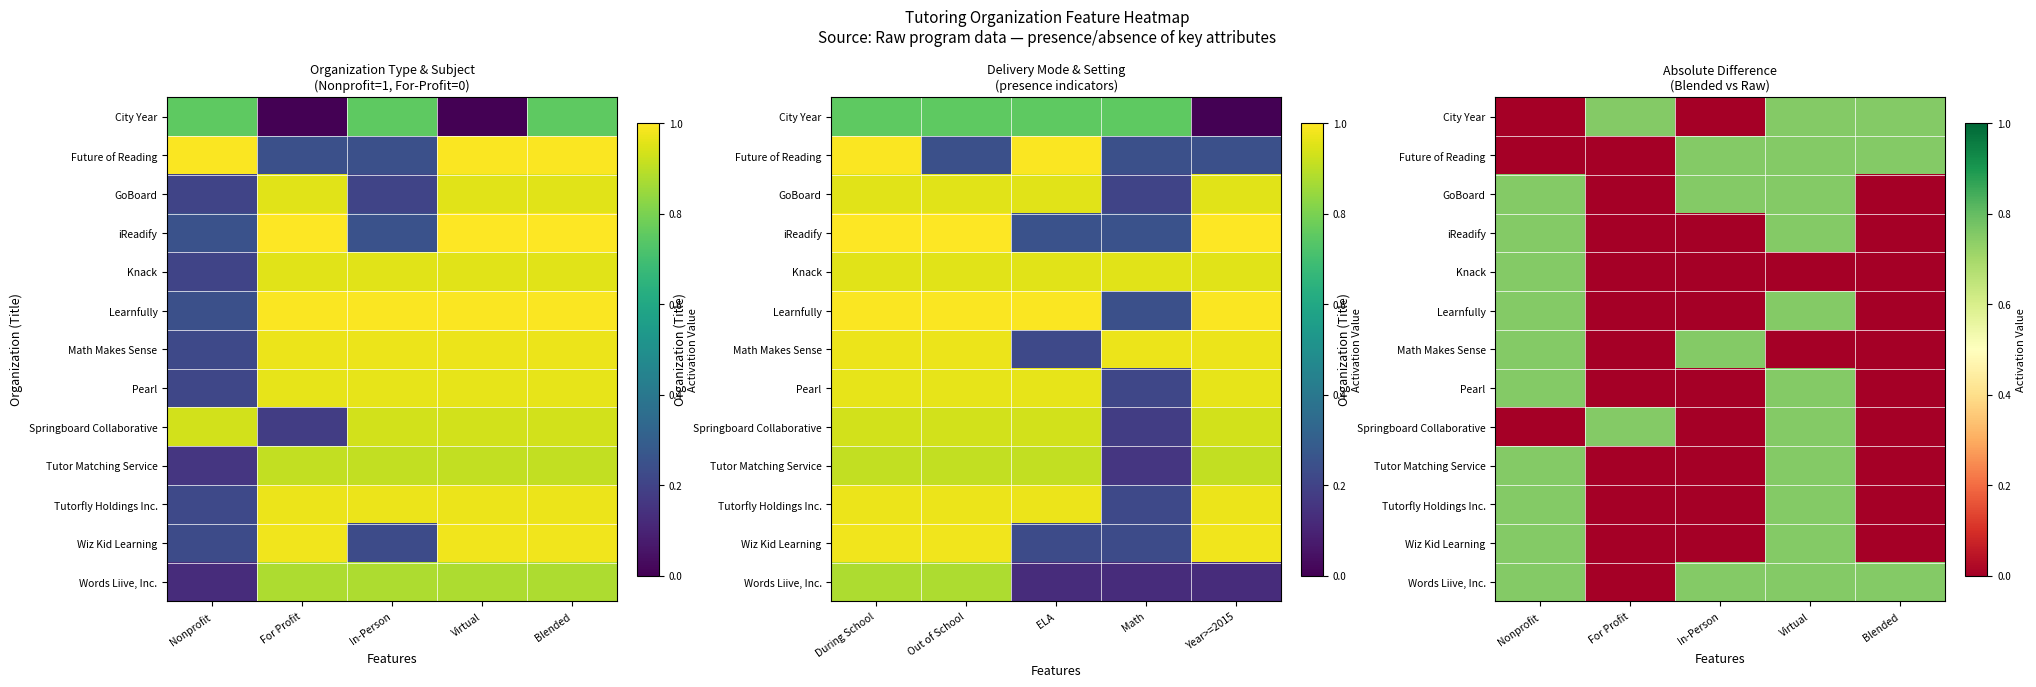

What value does the City Year series have at Blended?

0.8